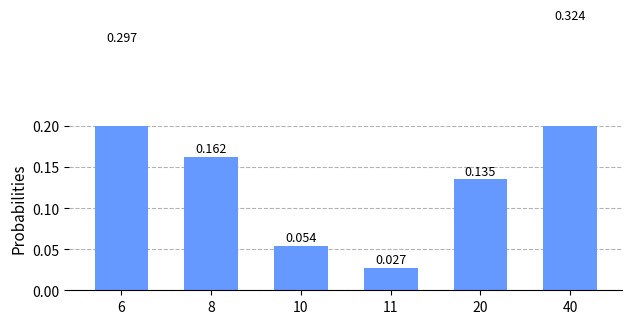

True or false: the data shows 0.1 at 10.

True